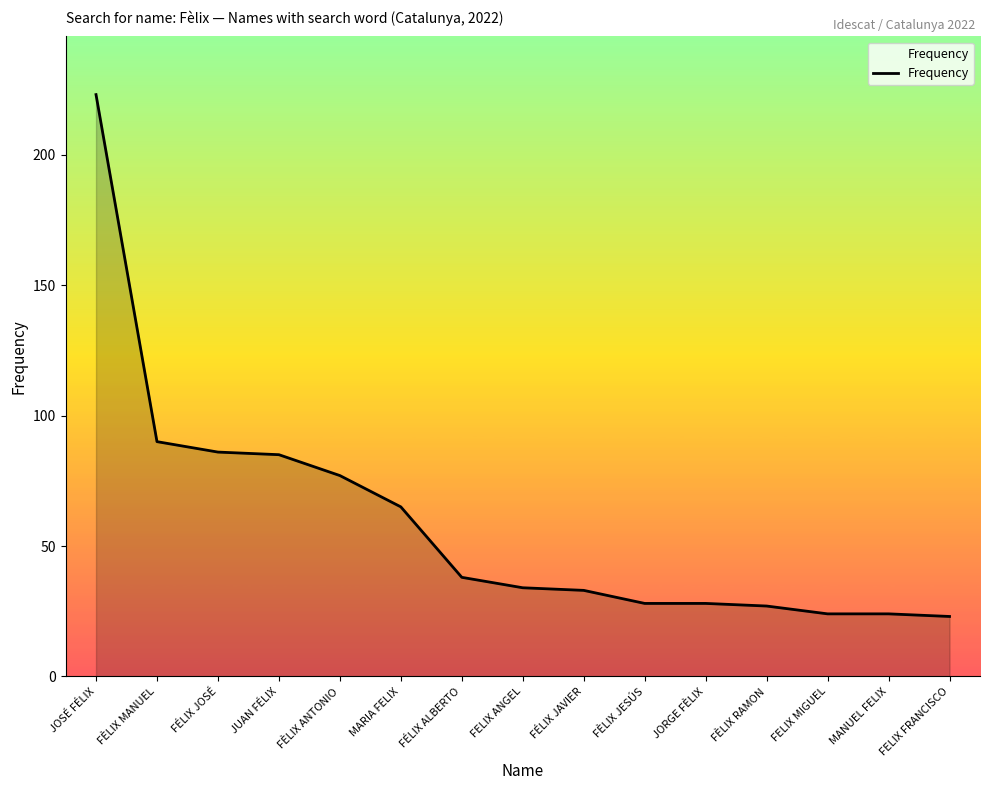

Between MARIA FELIX and JOSÉ FÉLIX, which is larger?

JOSÉ FÉLIX